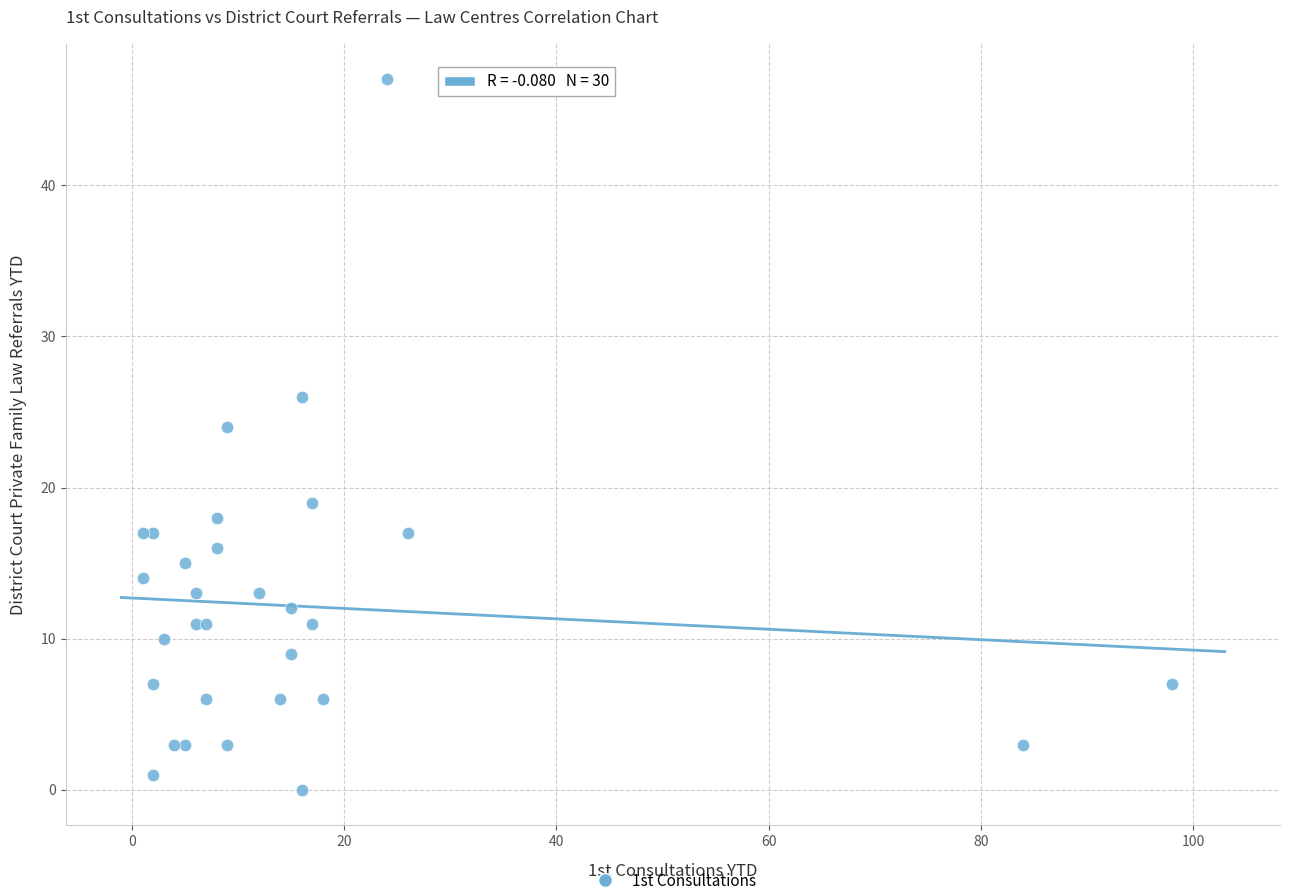

What Y value in the scatter plot is closest to 23?

24